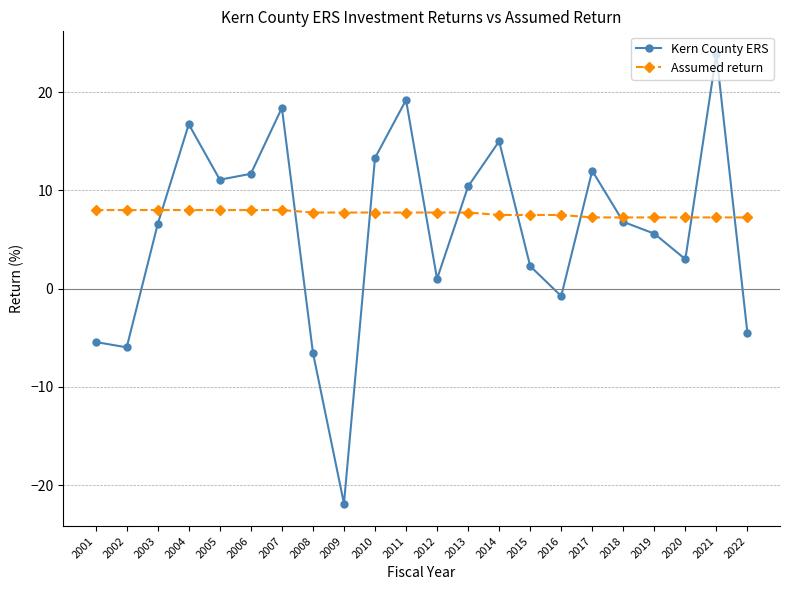

What is the difference between the Kern County ERS values at 2022 and 2008?

2.0